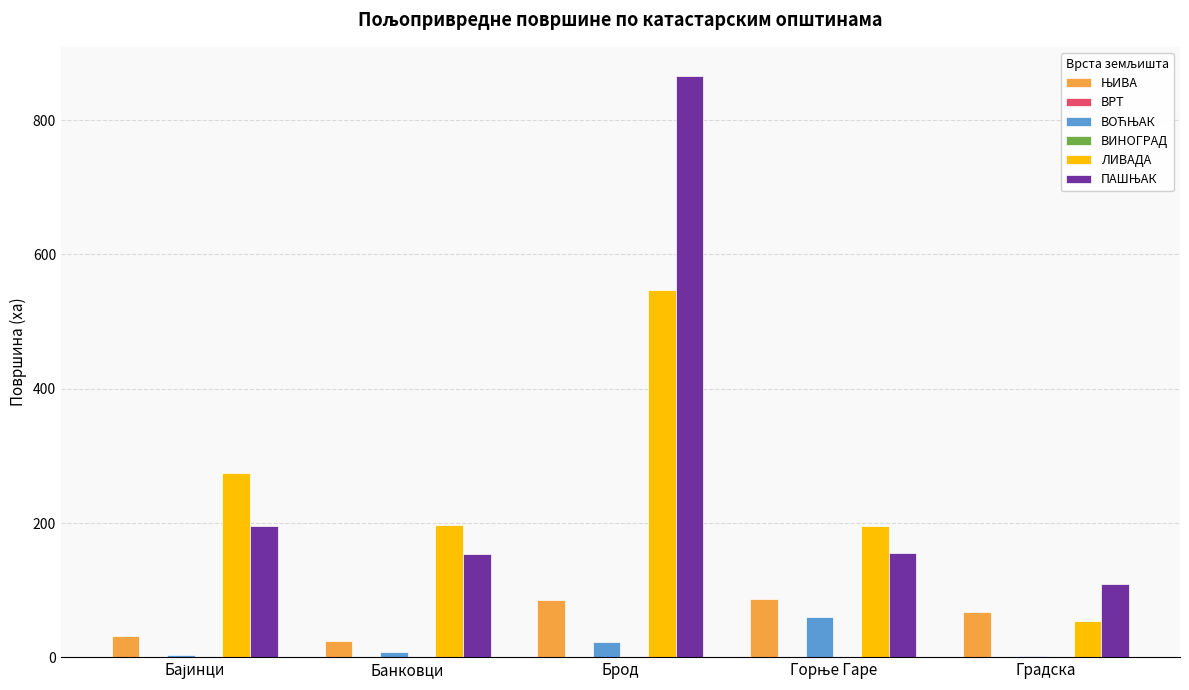

At which category does the chart reach its peak across all series?

Брод